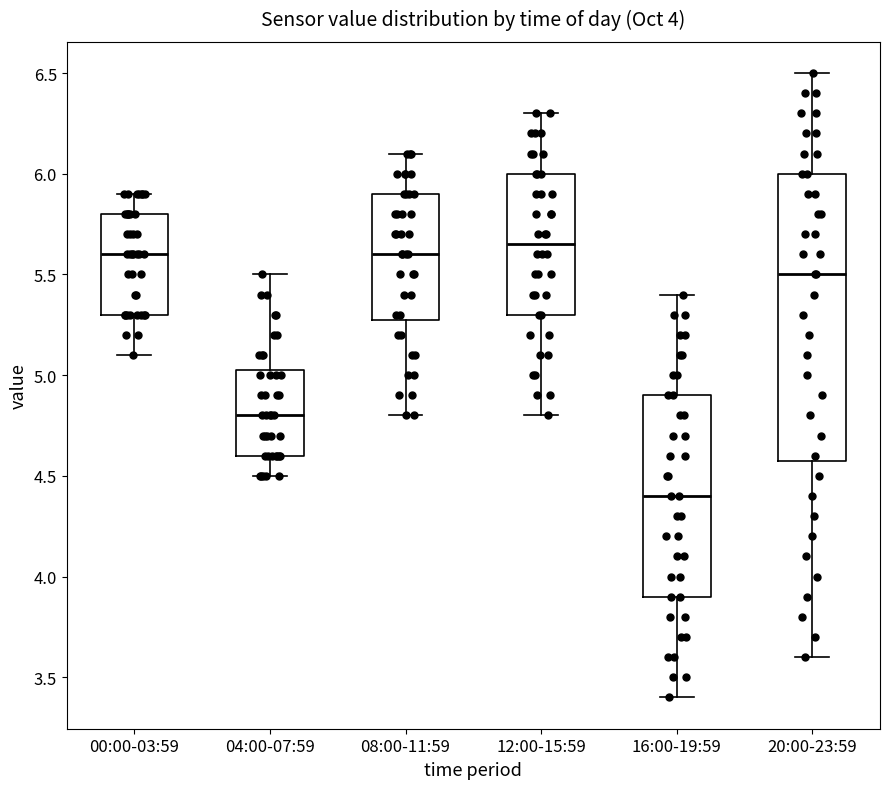

Where does the median line of the box for 12:00-15:59 sit on the y-axis? The values are not printed on the chart, so give them approximately, as read against the axis.

5.65